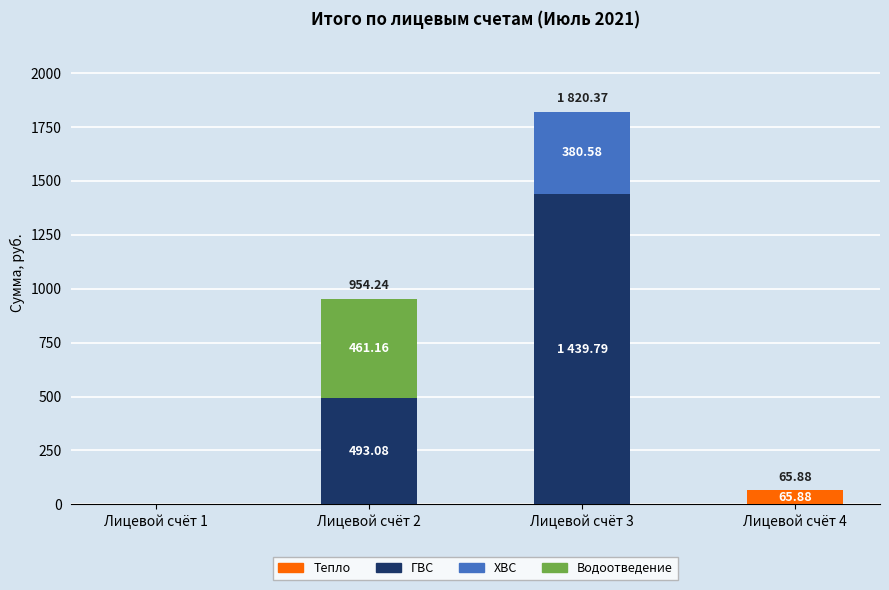

How many series are shown in this chart?

4